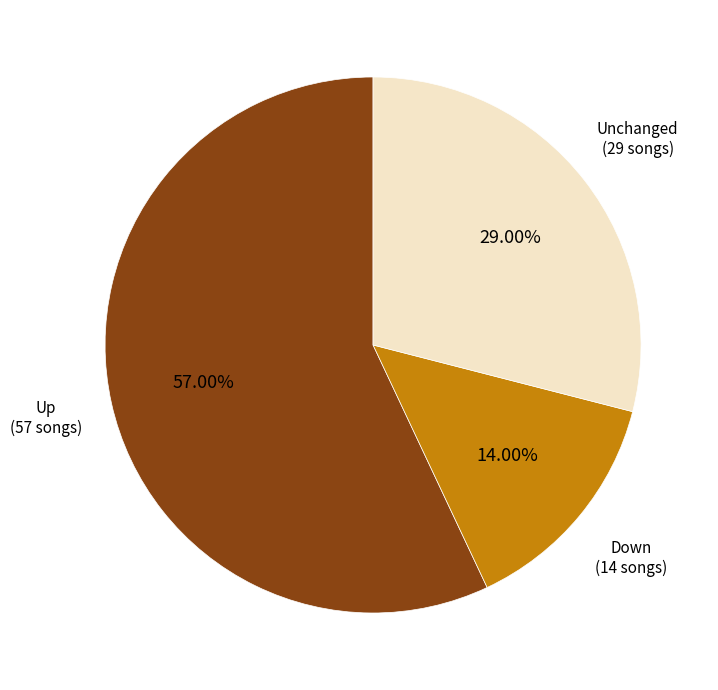

Is there any slice that represents more than half of the pie?

Yes